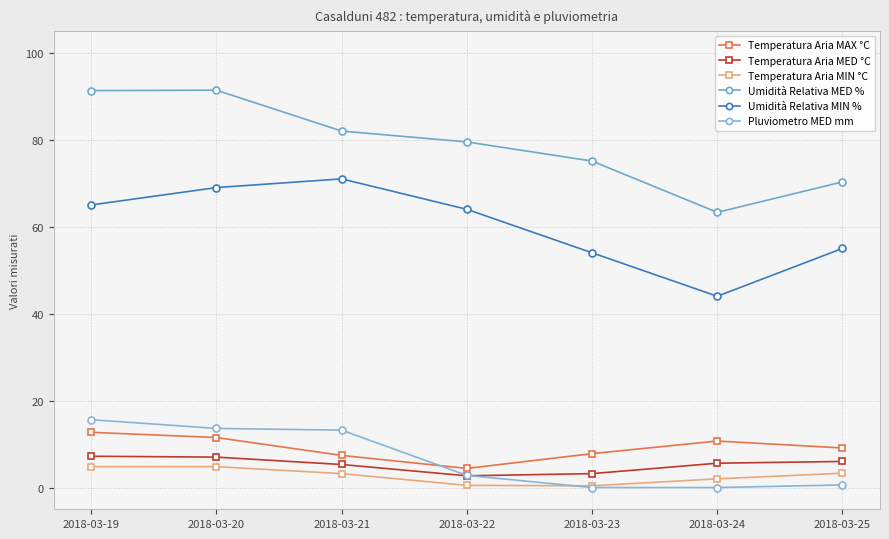

True or false: Temperatura Aria MIN °C has more than 0 points higher than both neighbors.

False